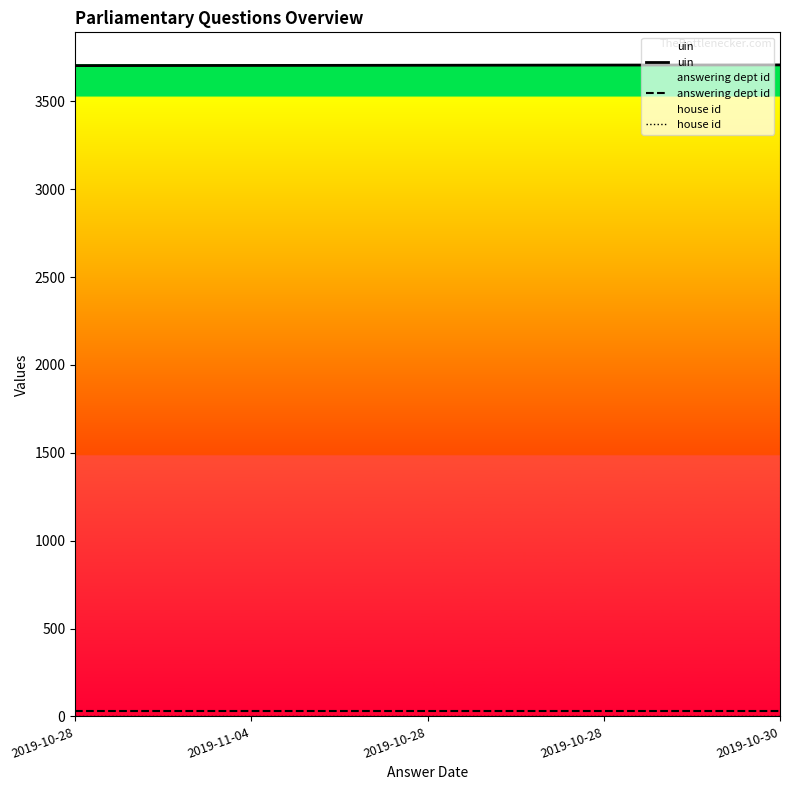

True or false: house id and answering dept id cross at least once.

False